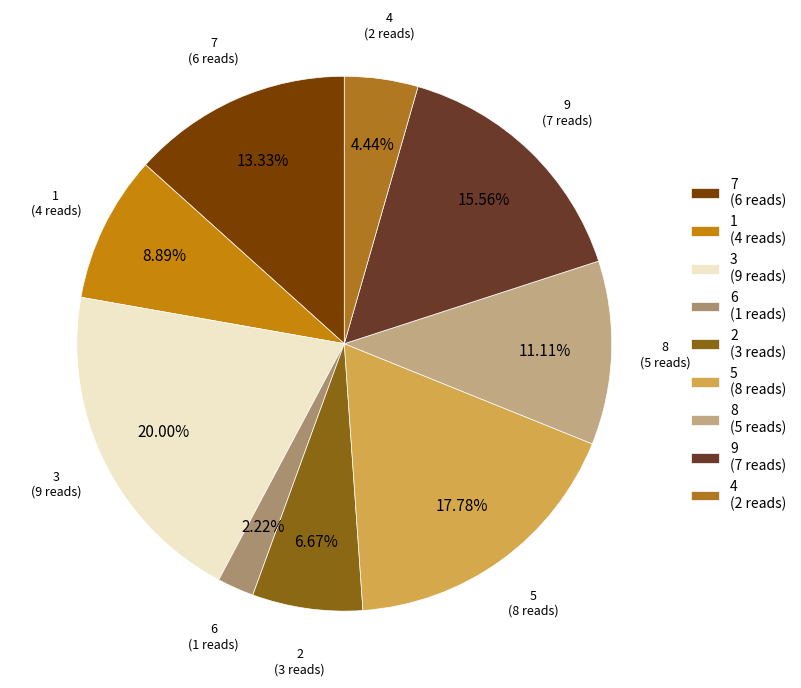

Does 1 account for over 50% of the chart?

No